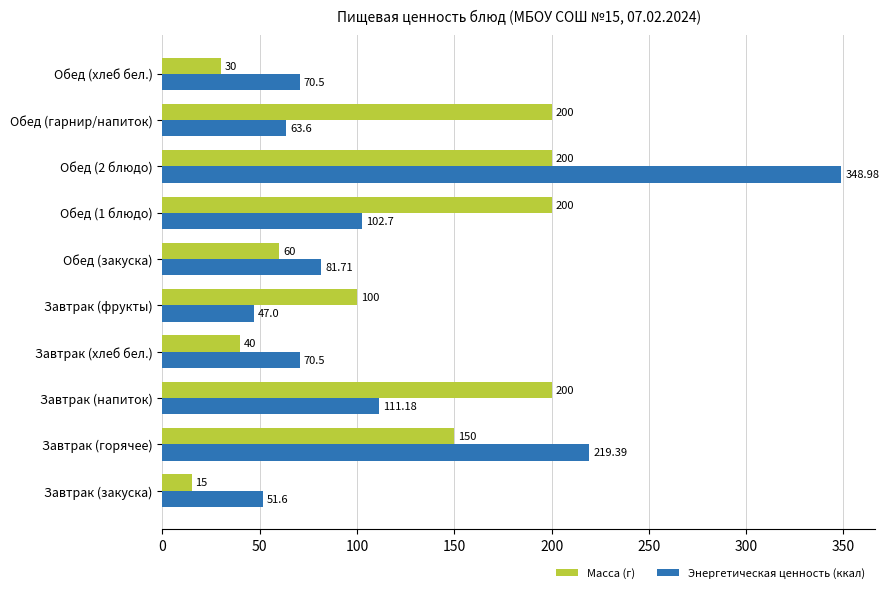

What is the sum of all Энергетическая ценность (ккал) values?

1167.2